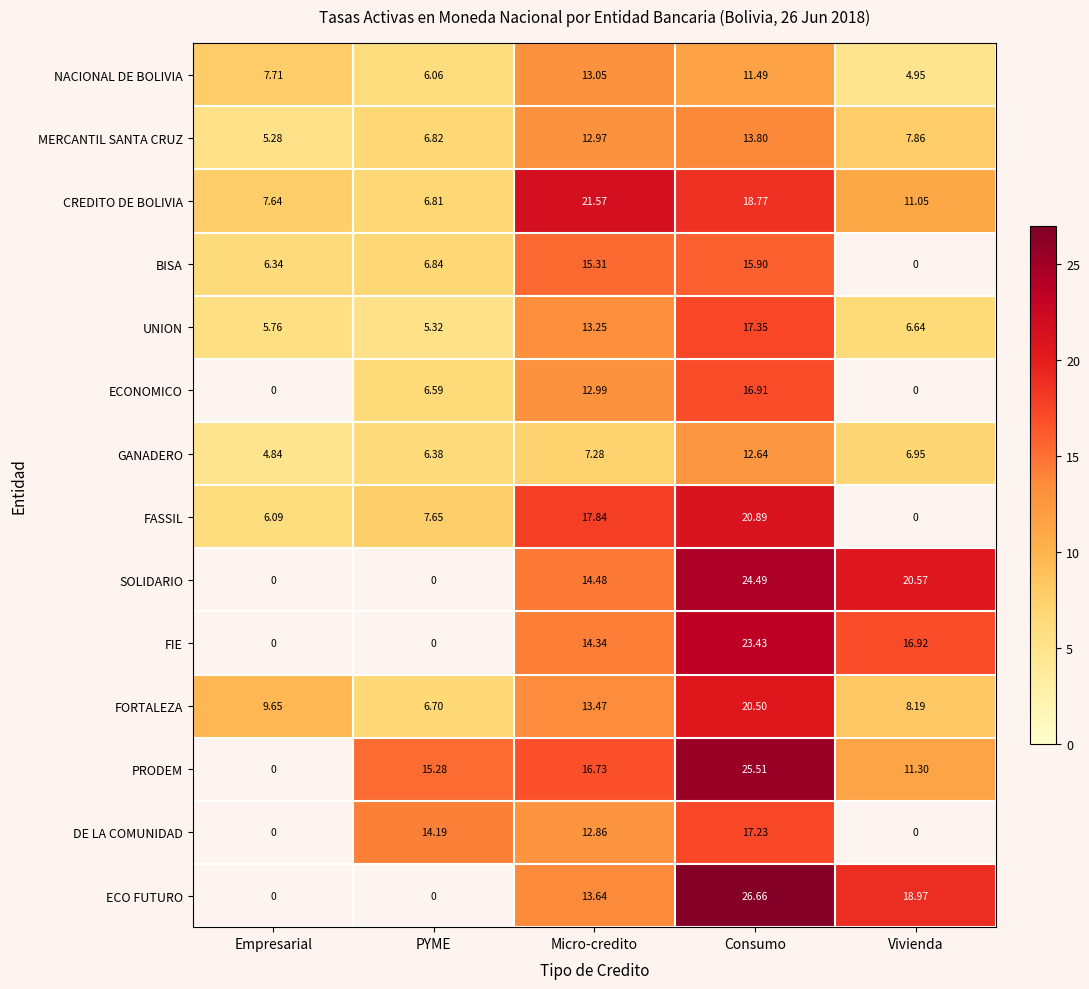

At which label does CREDITO DE BOLIVIA first exceed 11?

Micro-credito